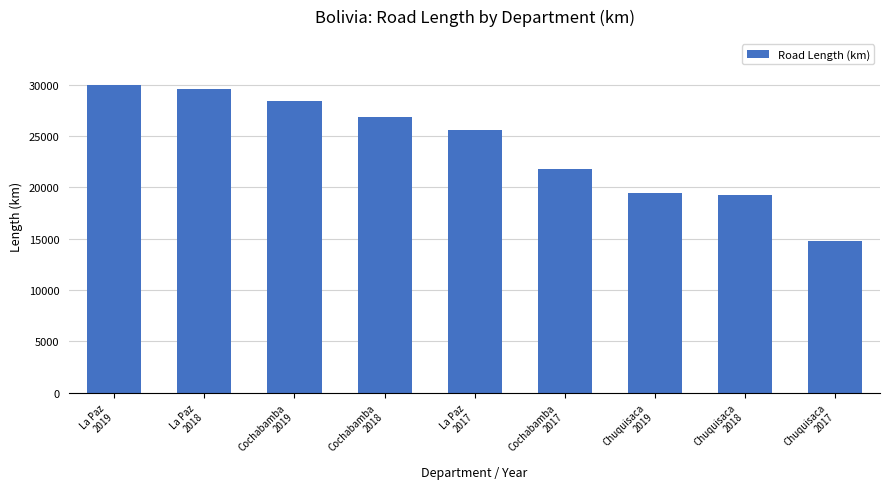

What is the difference between the maximum and second lowest values?

10665.3